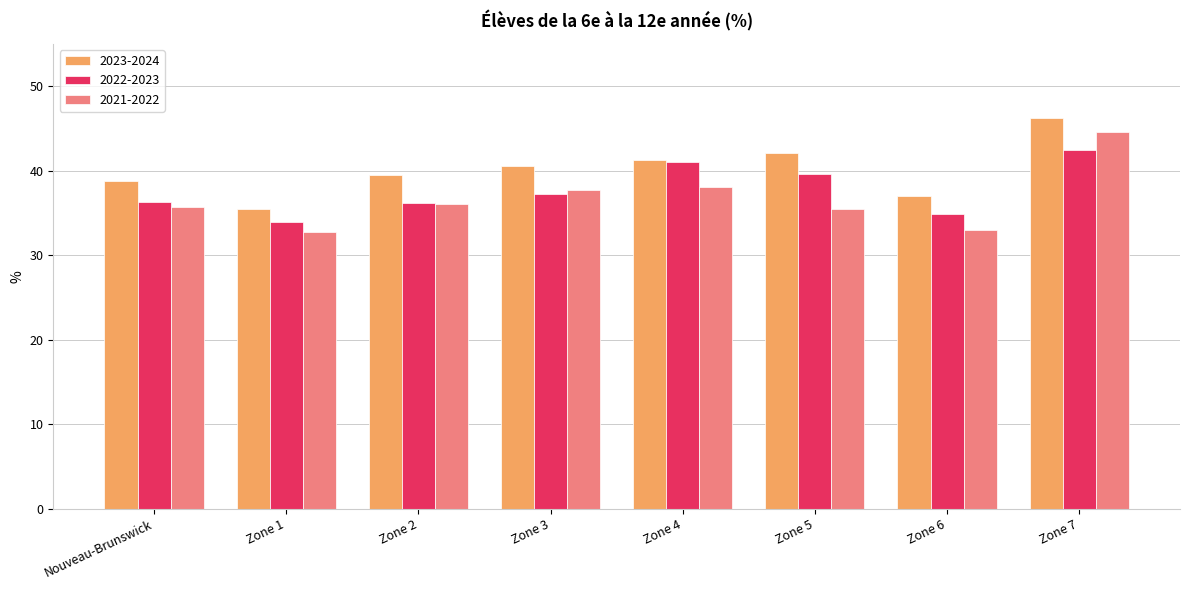

What position from the left is Nouveau-Brunswick?

1